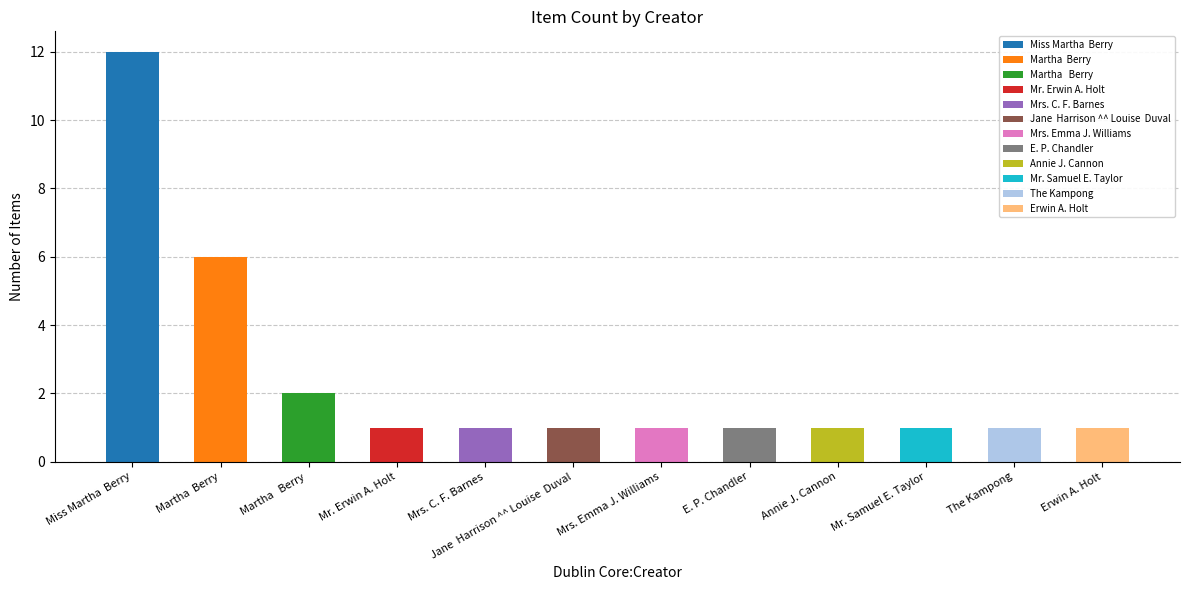

What is the value of the 10th bar from the left?

1